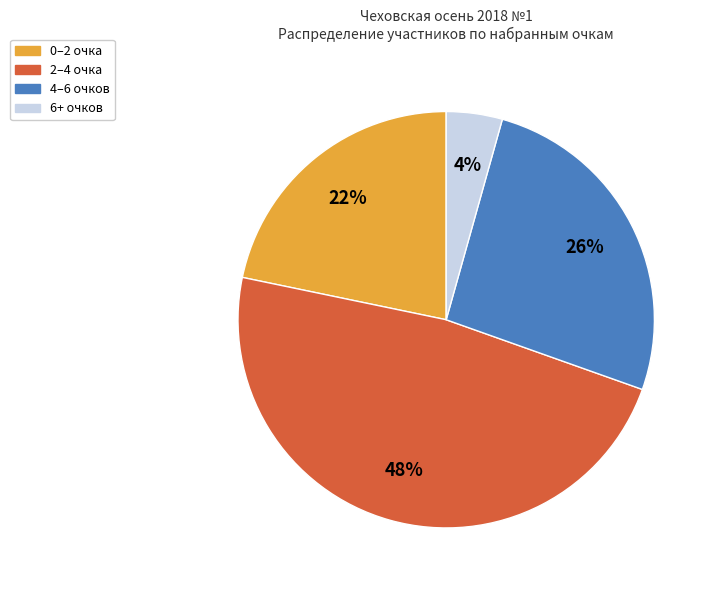

Is there a majority slice in this chart?

No